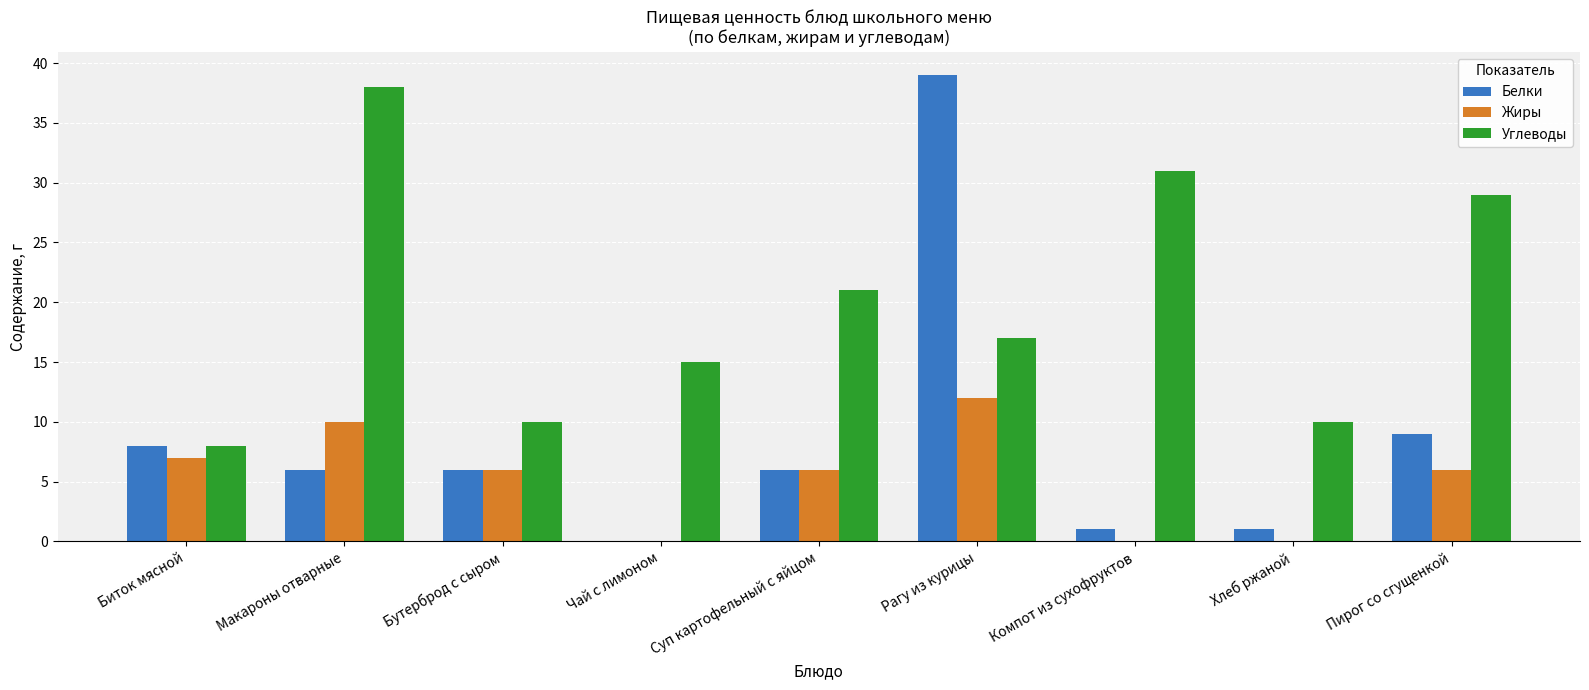

Which series has the largest total across all categories?

Углеводы